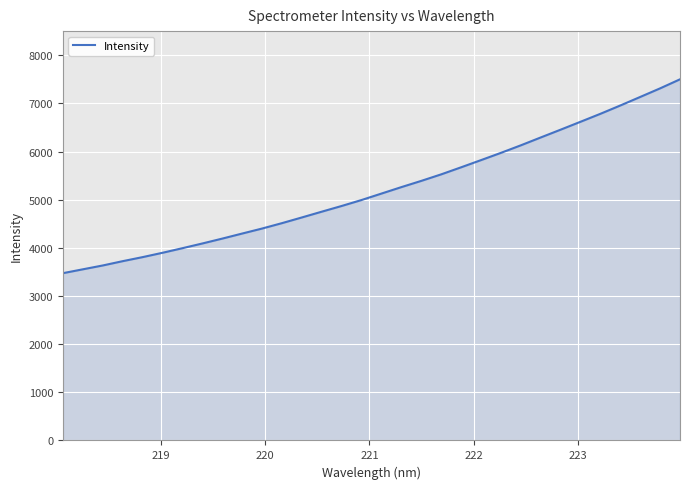

What is the difference between the maximum and minimum values?

4025.7